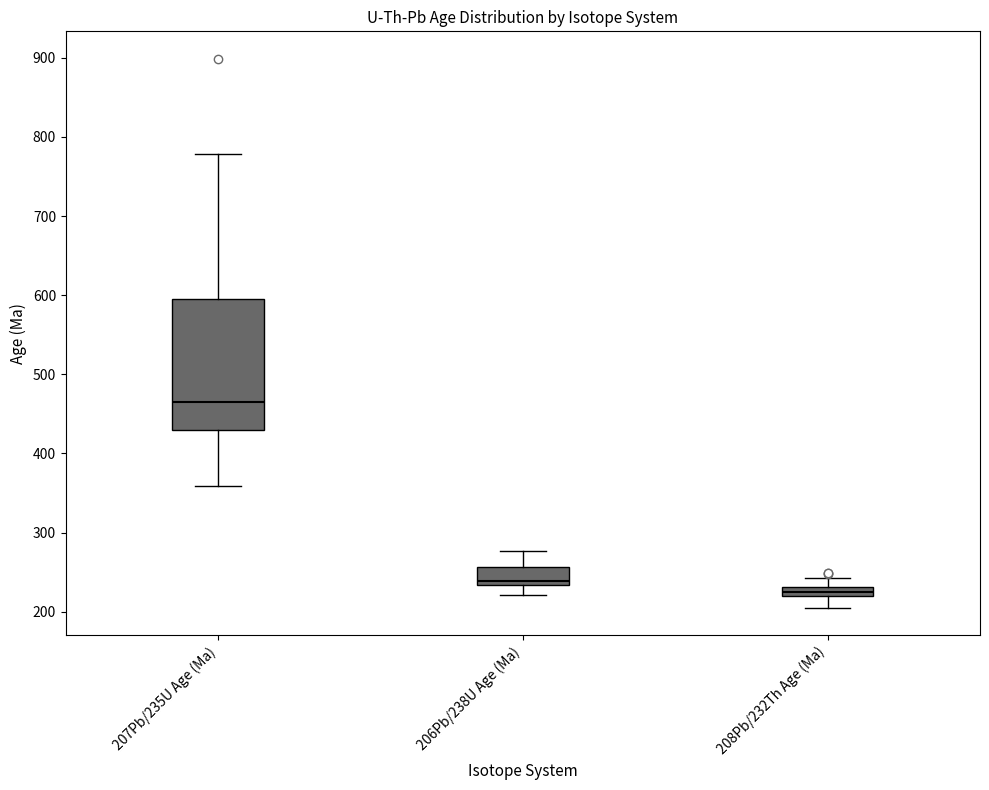

Which box is the tallest, from its lower edge to its upper edge?

207Pb/235U Age (Ma)